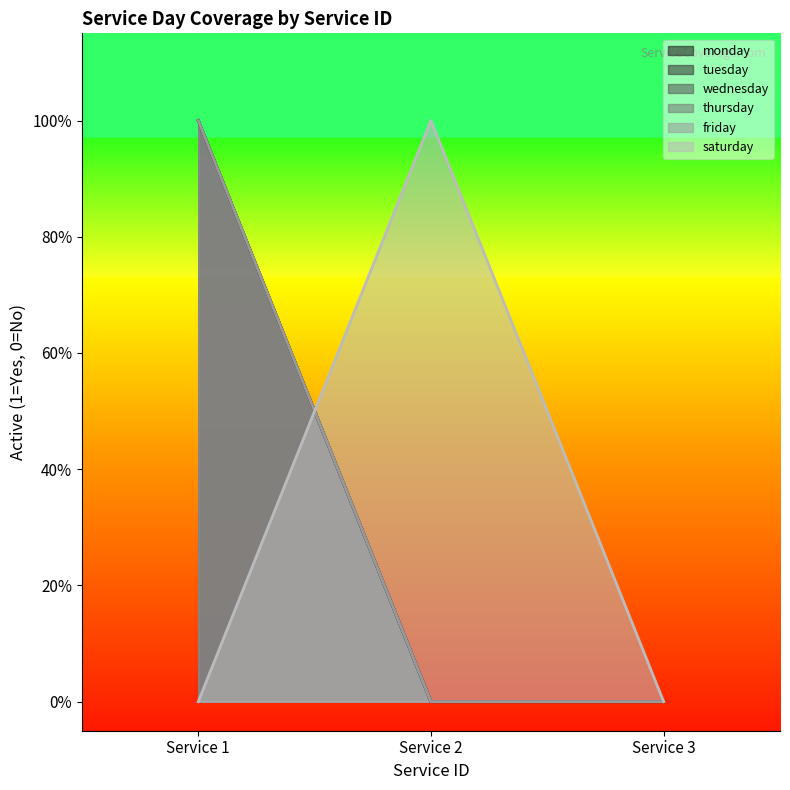

What is the difference between the thursday values at Service 1 and Service 3?

1